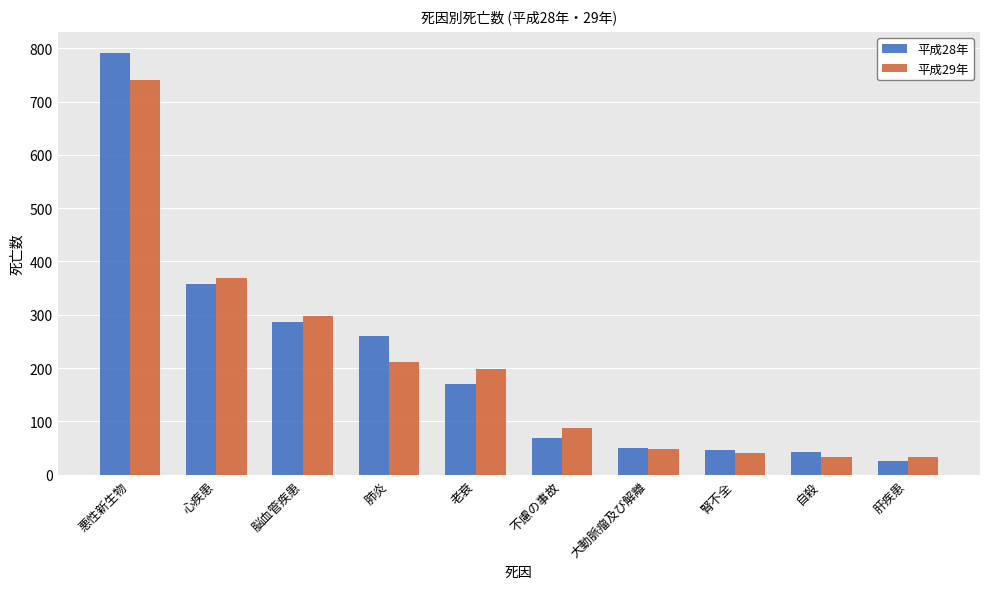

What is the difference between the 平成28年 values at 悪性新生物 and 心疾患?

434